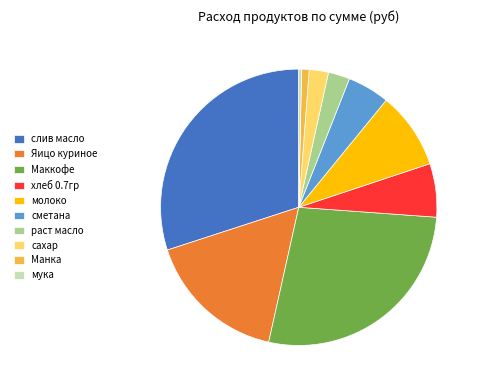

Combined, do молоко and Манка account for over 50%?

No